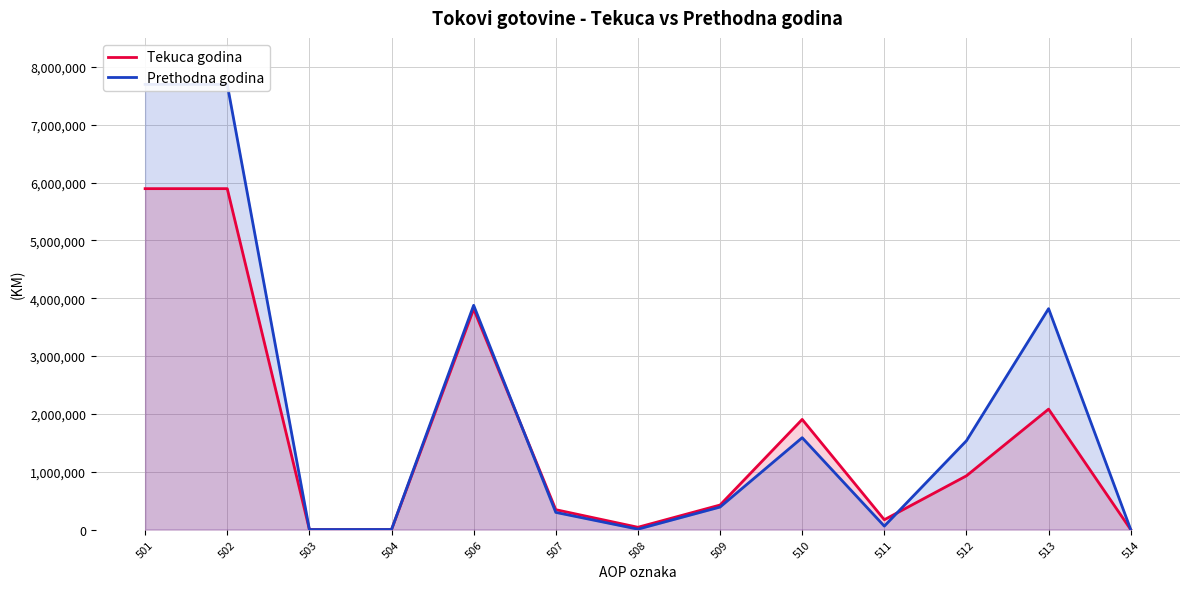

What is the average value of the Tekuca godina series?

1653285